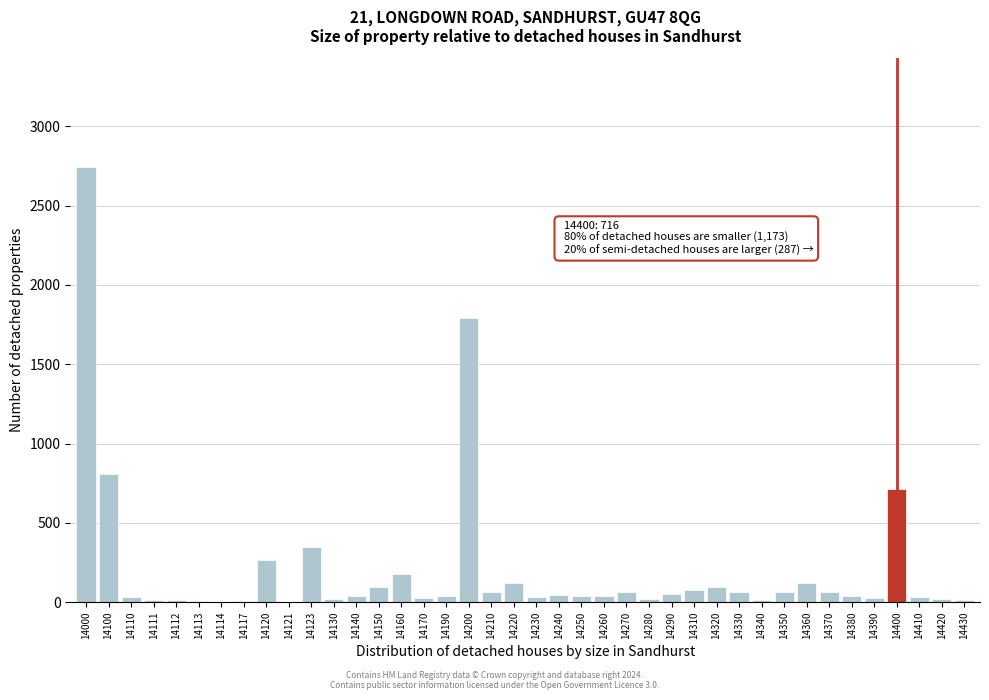

What is the change in value from 14360 to 14400?

+594